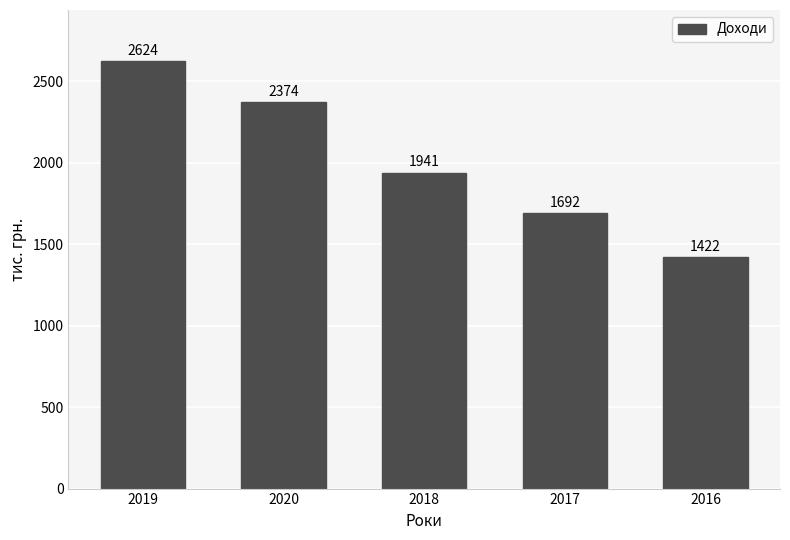

Reading left to right, transcribe all the data shown in this chart.

2624	2374	1941	1692	1422